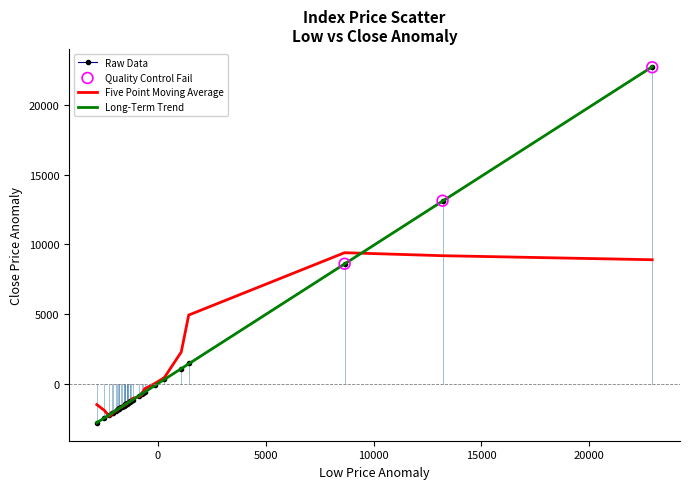

Which series has the widest spread of values?

Long-Term Trend